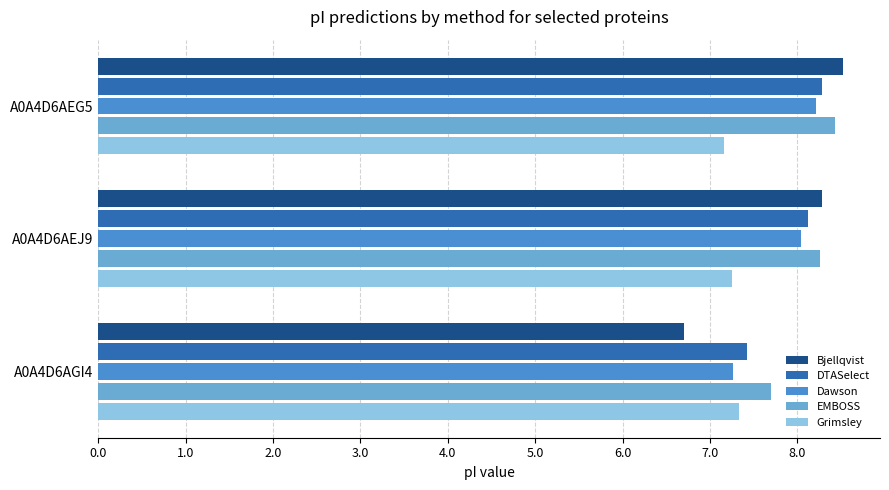

Which category has the lowest value across all series?

A0A4D6AGI4